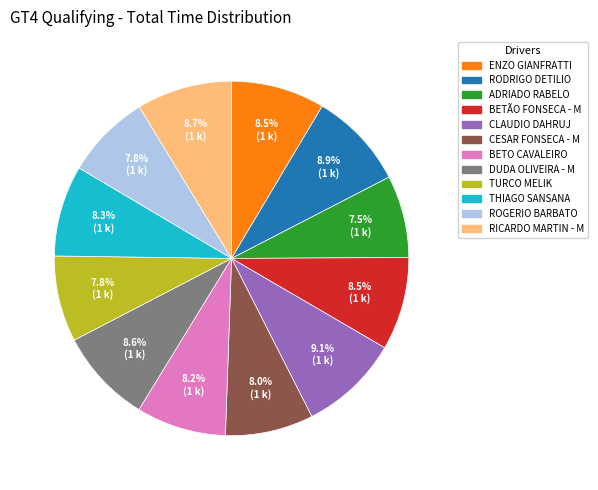

What is the ratio of the value at ADRIADO RABELO to the value at BETO CAVALEIRO?

0.9